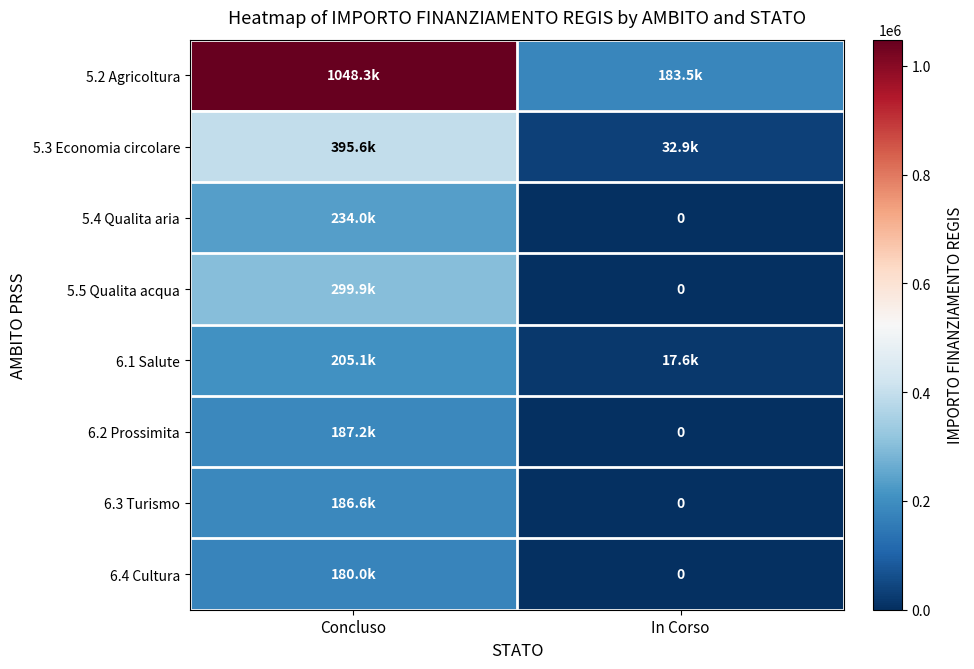

Is it true that 6.3 Turismo equals 98653.4 at Concluso?

False